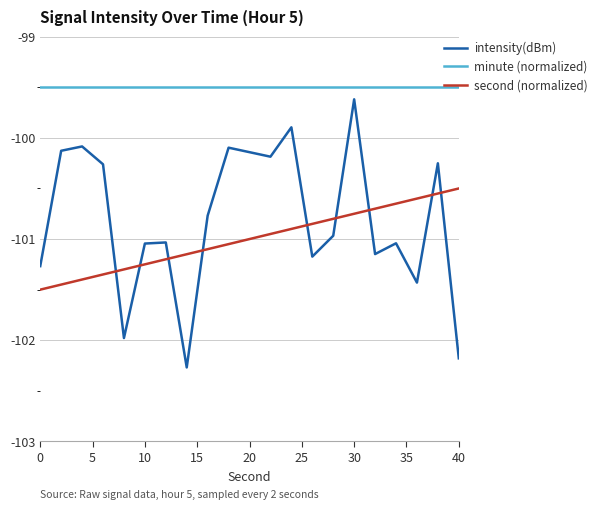

What is the difference between the maximum and minimum values in the second (normalized) series?

1.0